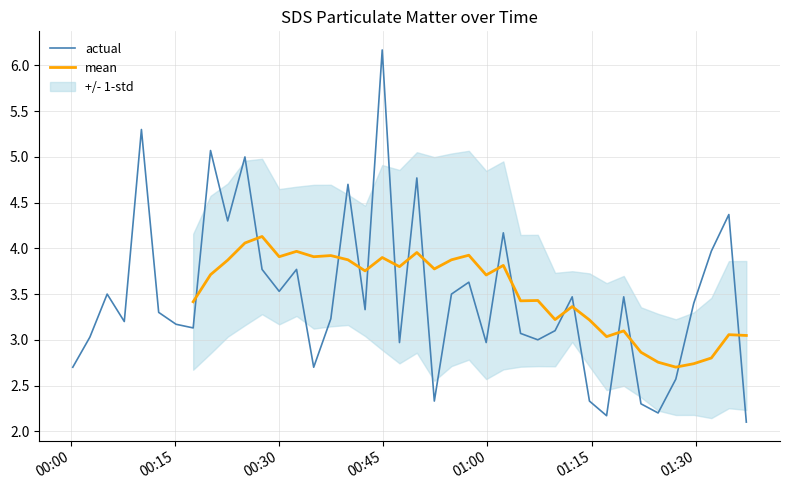

What is the lowest value of the actual series?

2.1